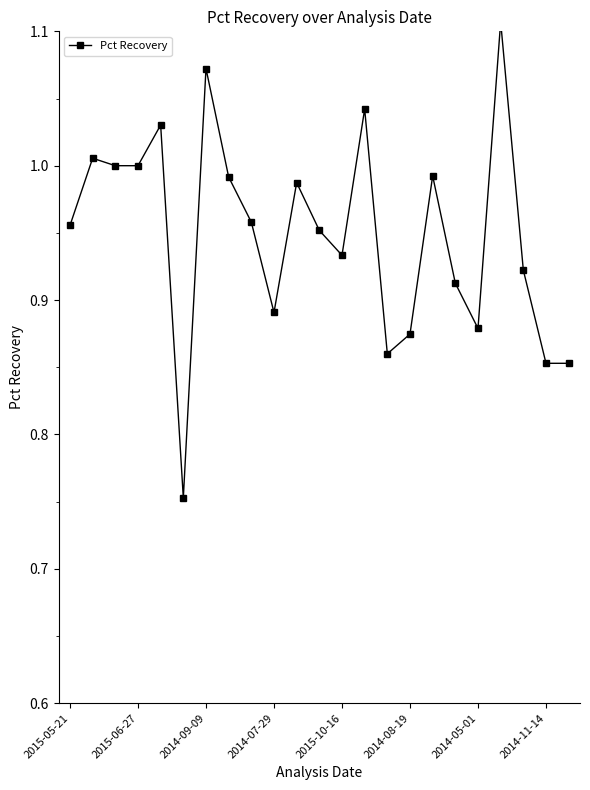

What is the sum of all values?

21.8